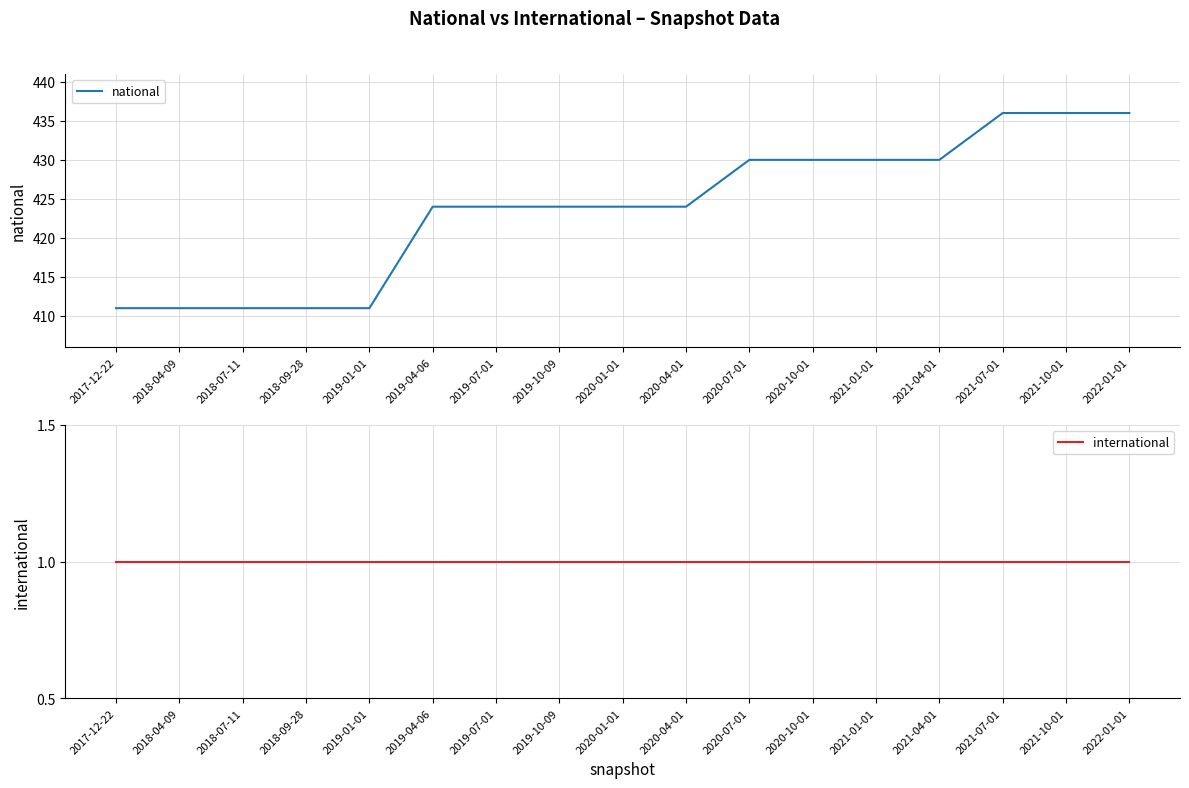

What is the value of the national point at the 8th from the left?

424